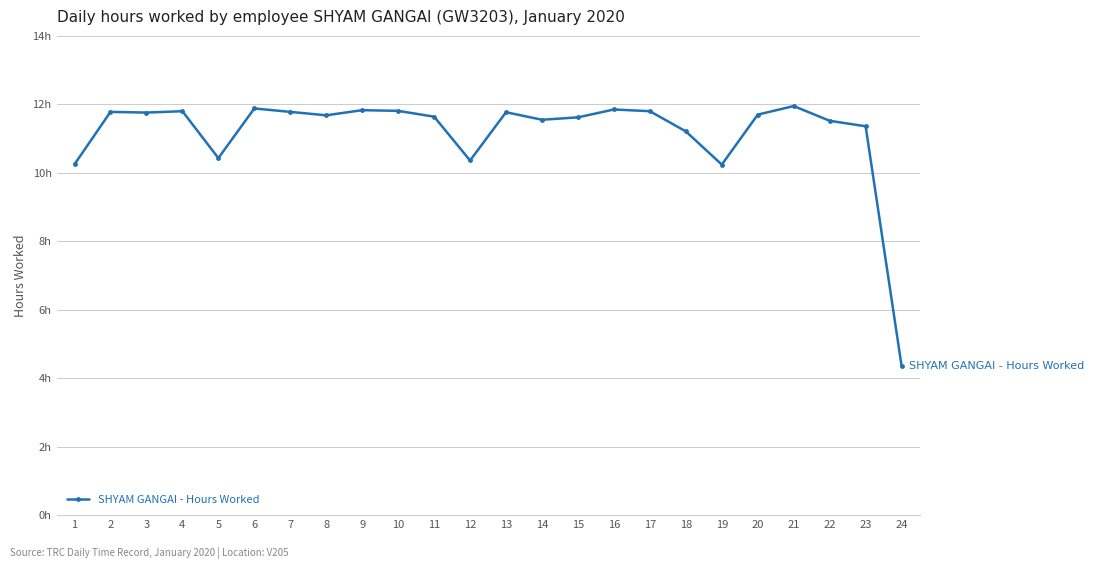

What is the sum of all values?

267.9